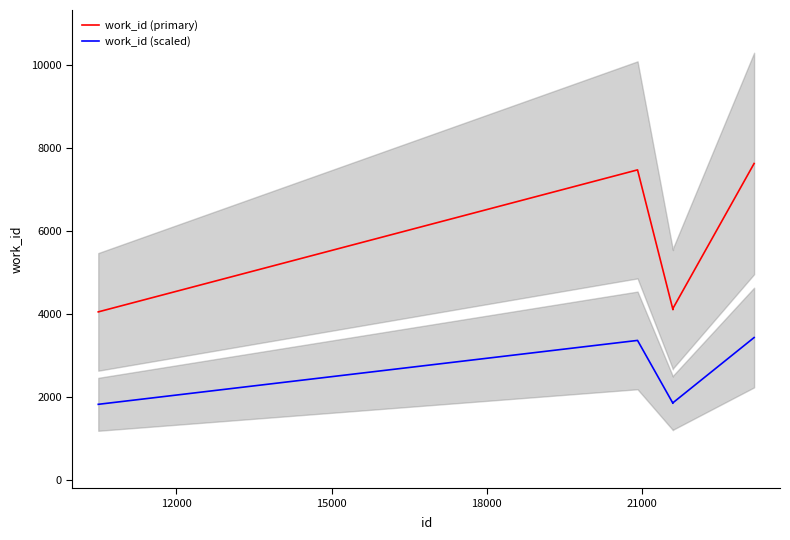

What is the average value of the work_id (primary) series?

5477.4